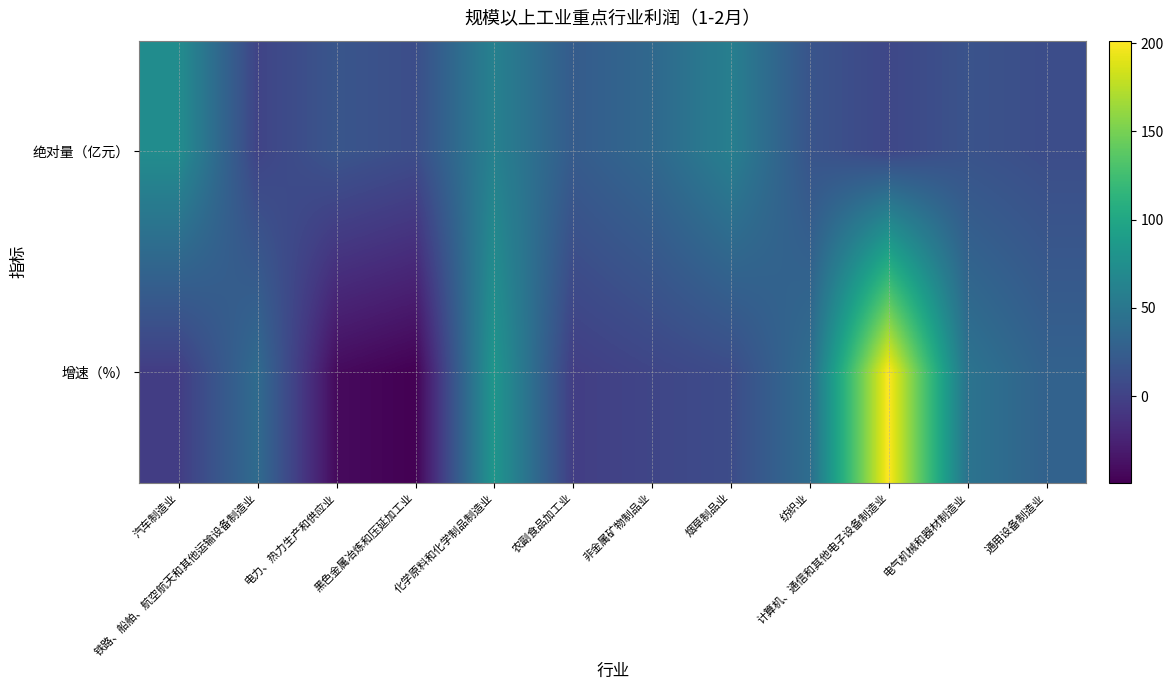

What is the total value across all series at 农副食品加工业?

20.3